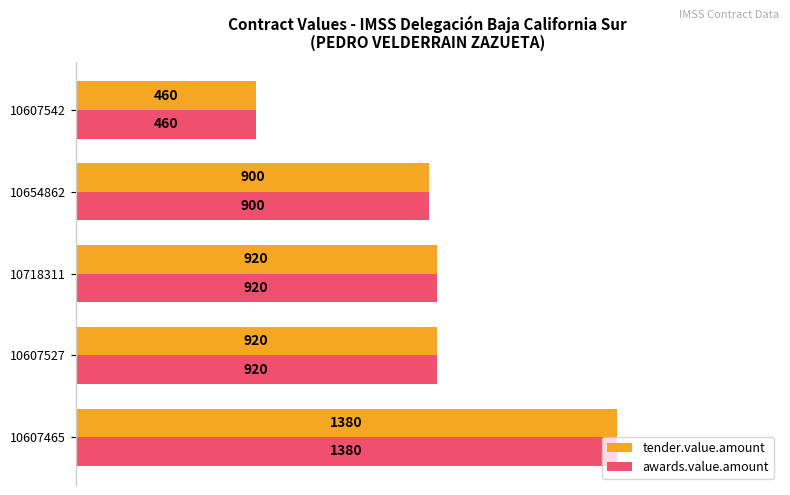

What is the maximum value for awards.value.amount?

1380